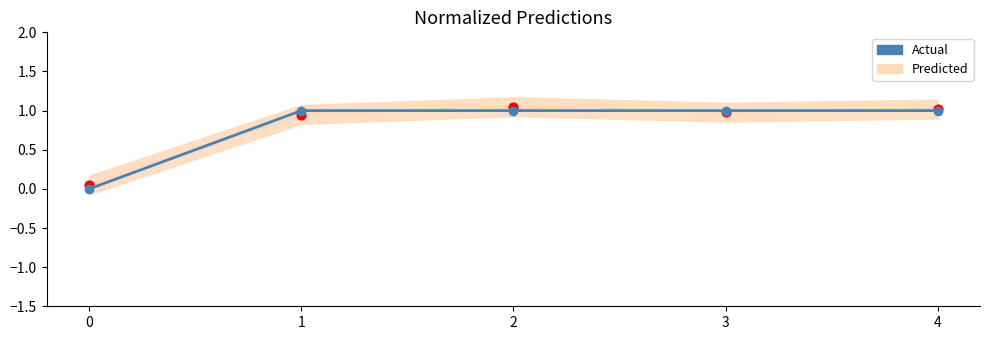

Which has a higher value, 3 or 4?

3